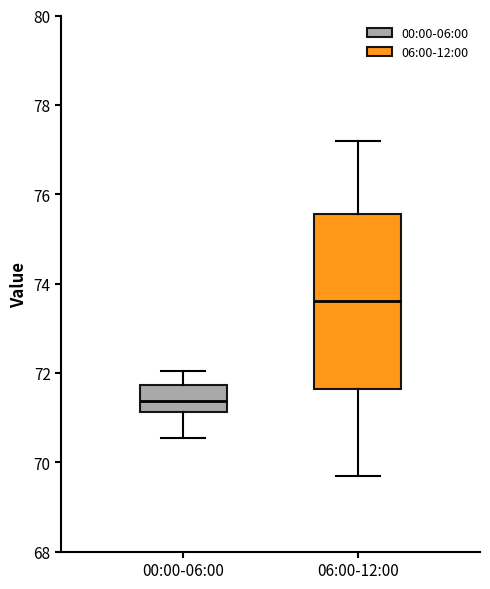

Which box's median line is the highest?

06:00-12:00